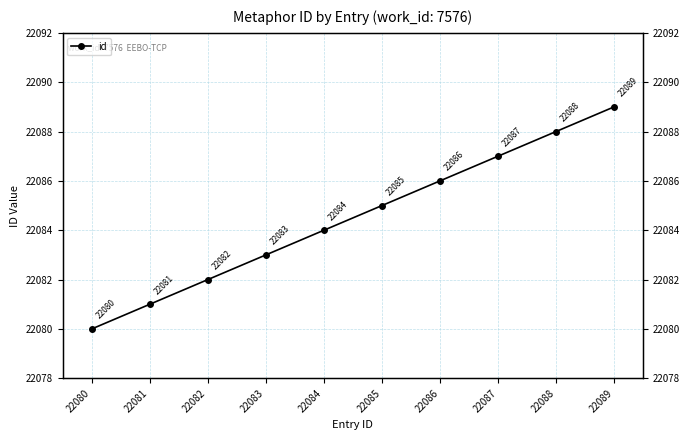

Does the chart have visible grid lines?

Yes